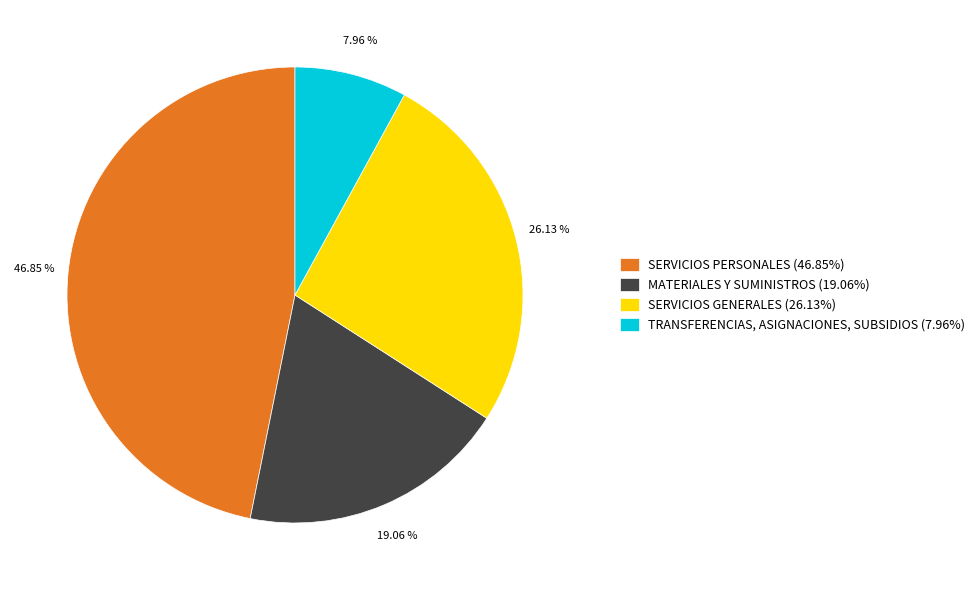

To the nearest percent, what is the combined percentage of MATERIALES Y SUMINISTROS and SERVICIOS PERSONALES?

66%